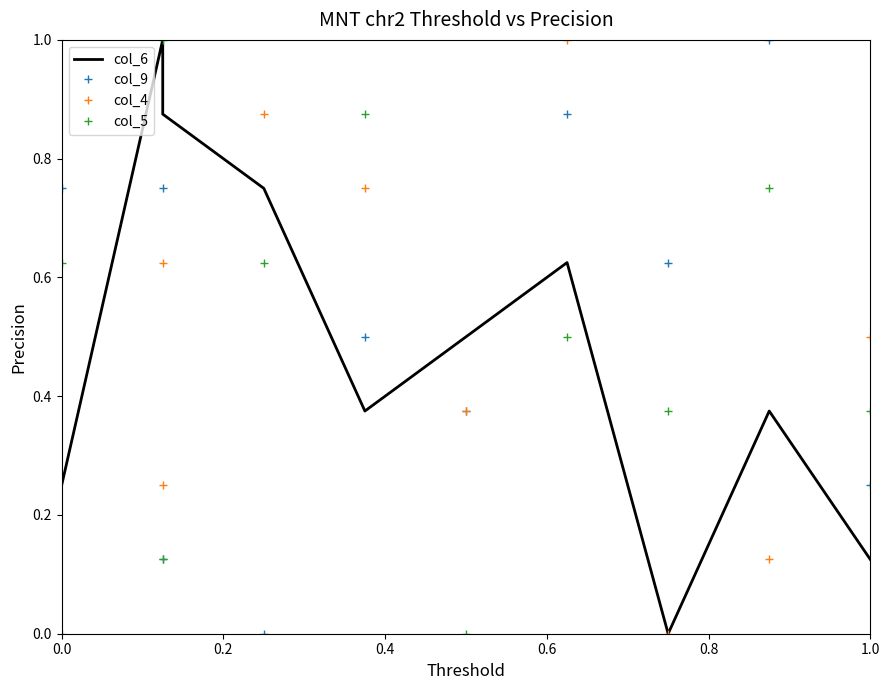

Between which two adjacent categories do col_9 and col_4 first intersect?

0.0 and 0.2